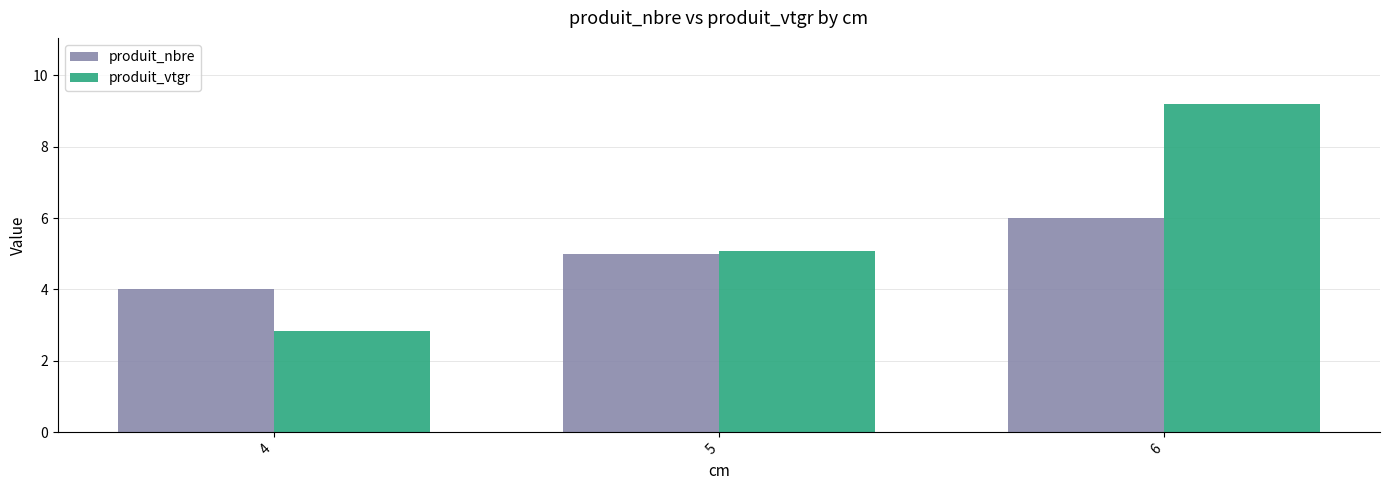

What is the total value across all series at 6?

15.2